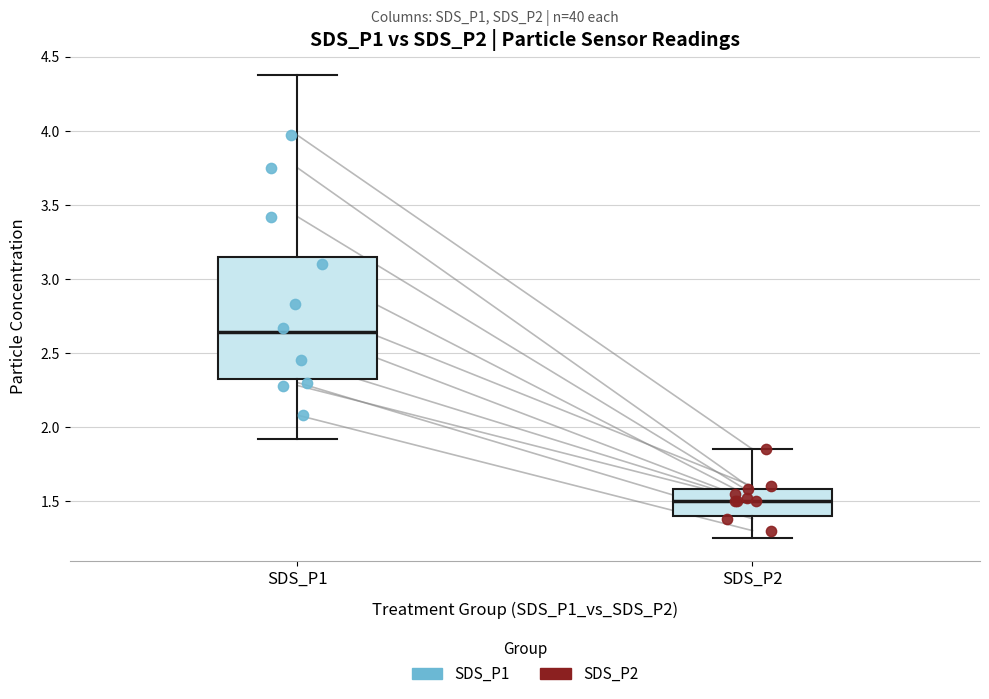

Which box has the highest median line?

SDS_P1